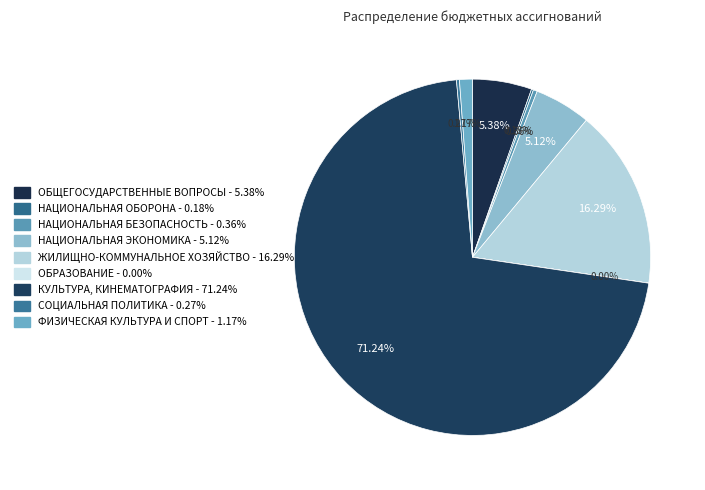

Which slice represents more than half of the pie?

КУЛЬТУРА, КИНЕМАТОГРАФИЯ